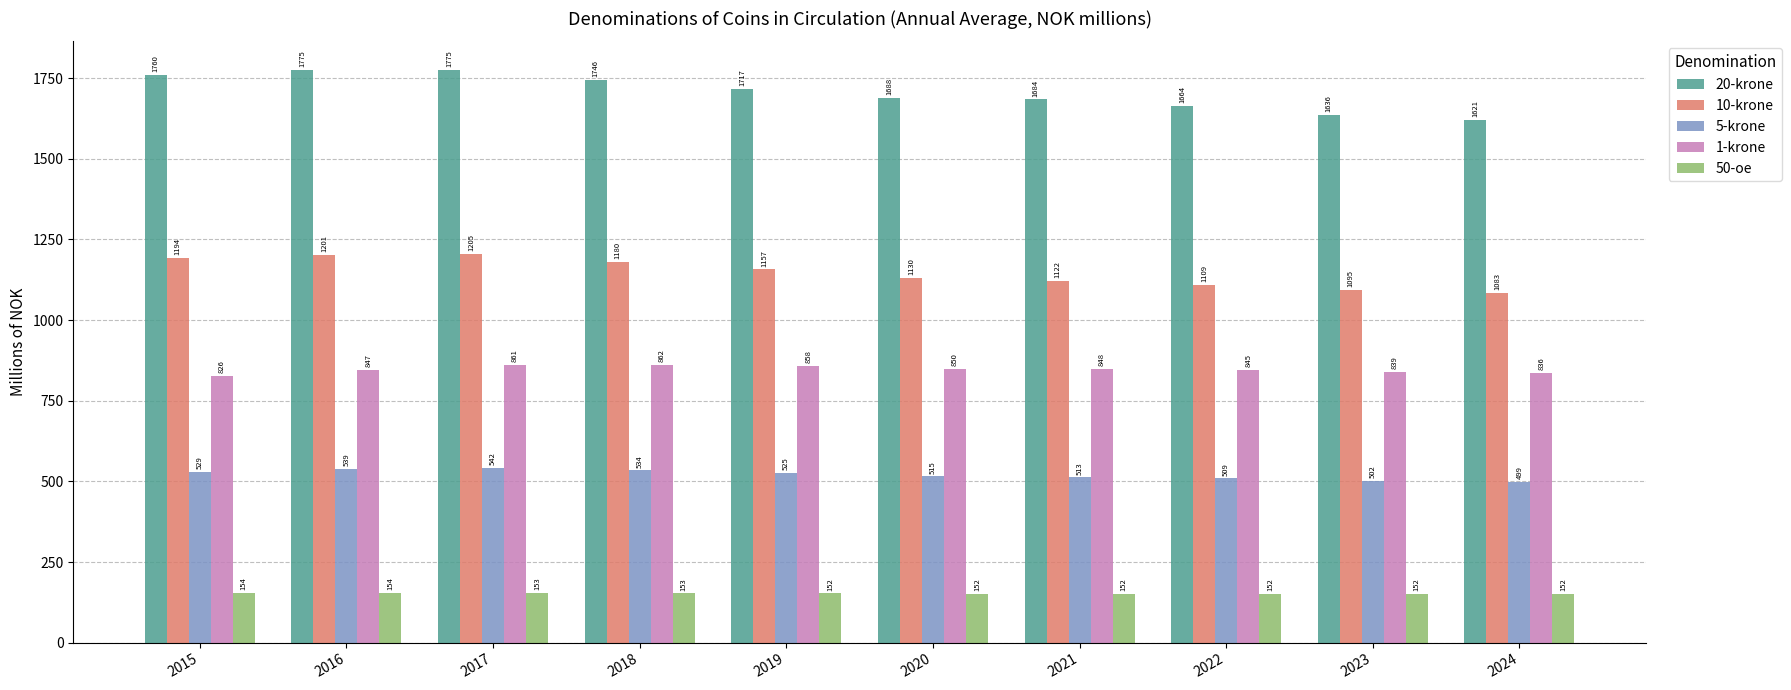

List the series in order of their overall mean, highest first.

20-krone, 10-krone, 1-krone, 5-krone, 50-oe